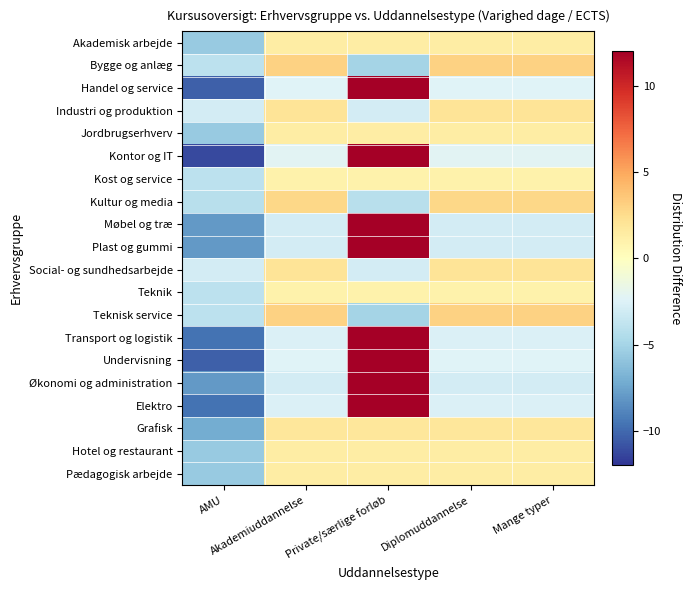

What is the total value across all series at AMU?

-131.0